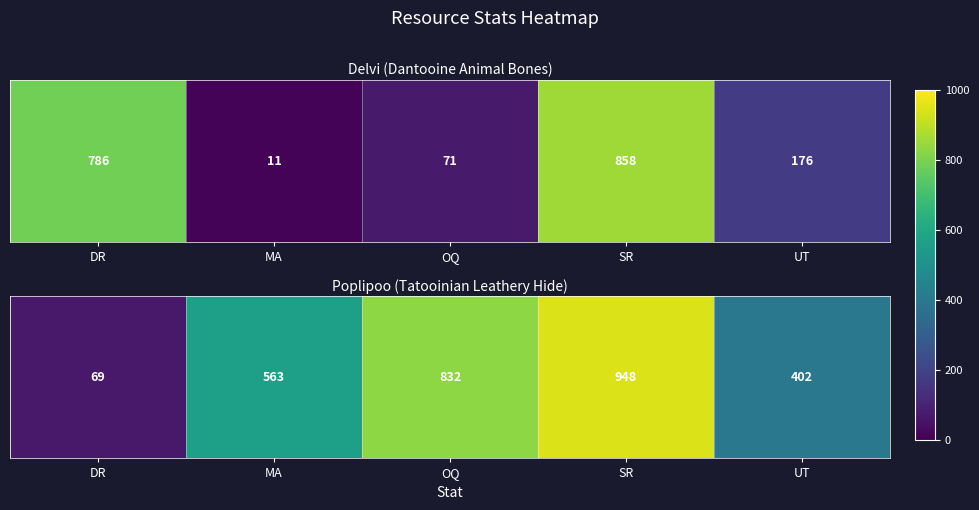

The value at DR is 69. True or false?

True